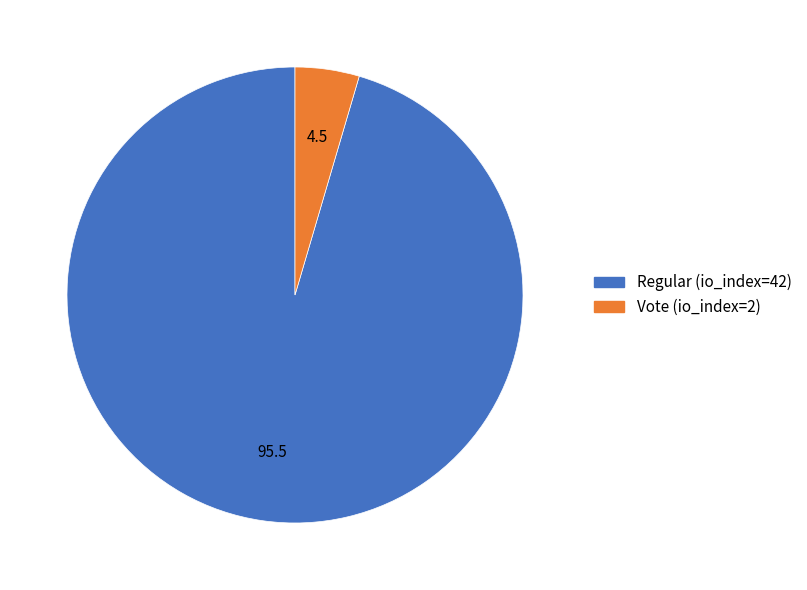

Is it true that Regular (io_index=42) is 95% of the pie?

True